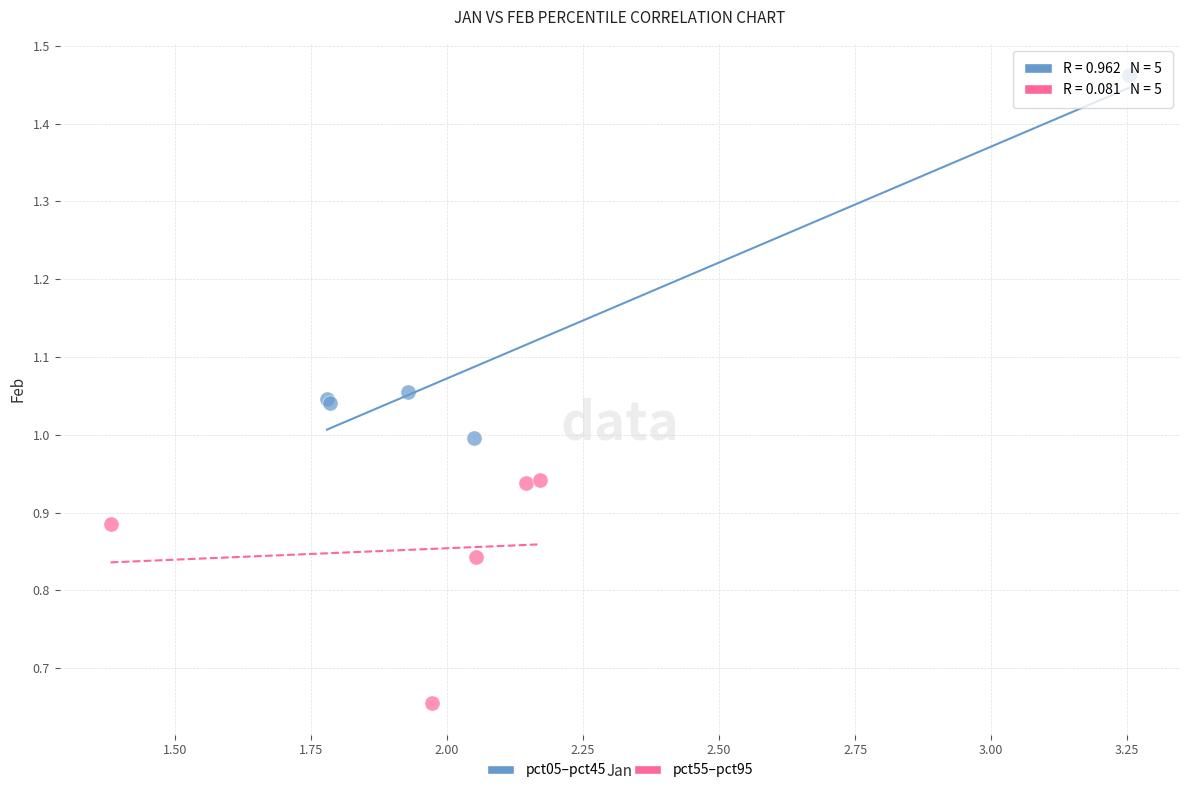

Which series reaches the minimum Y coordinate?

pct55–pct95